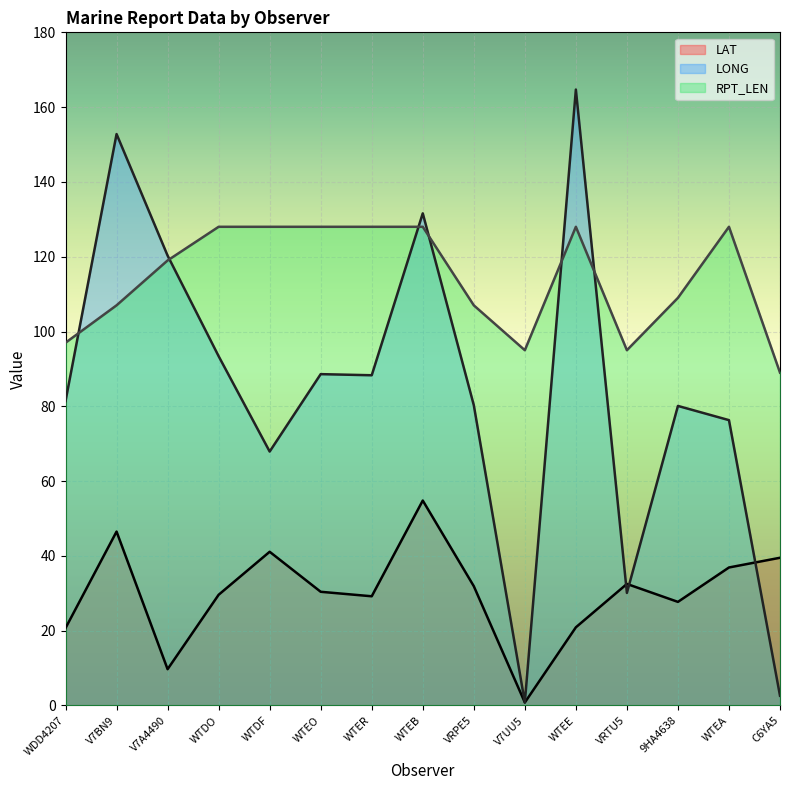

Rank the series by their average value, from lowest to highest.

LAT, LONG, RPT_LEN